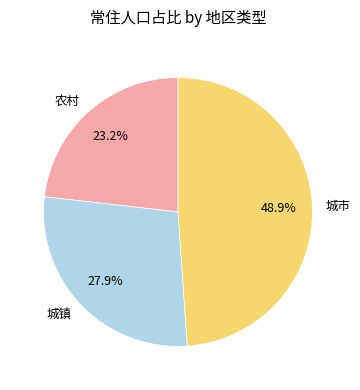

Which slice is the largest?

城市